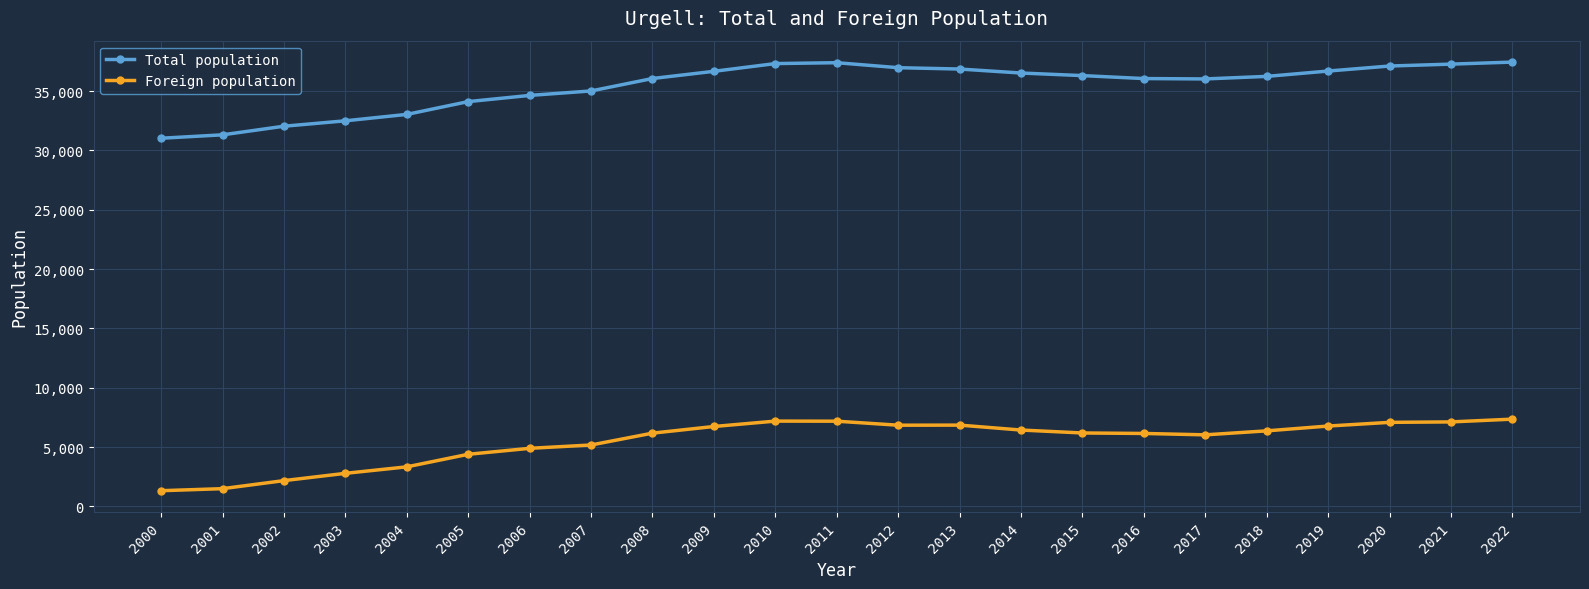

True or false: Total population and Foreign population intersect in this chart.

False